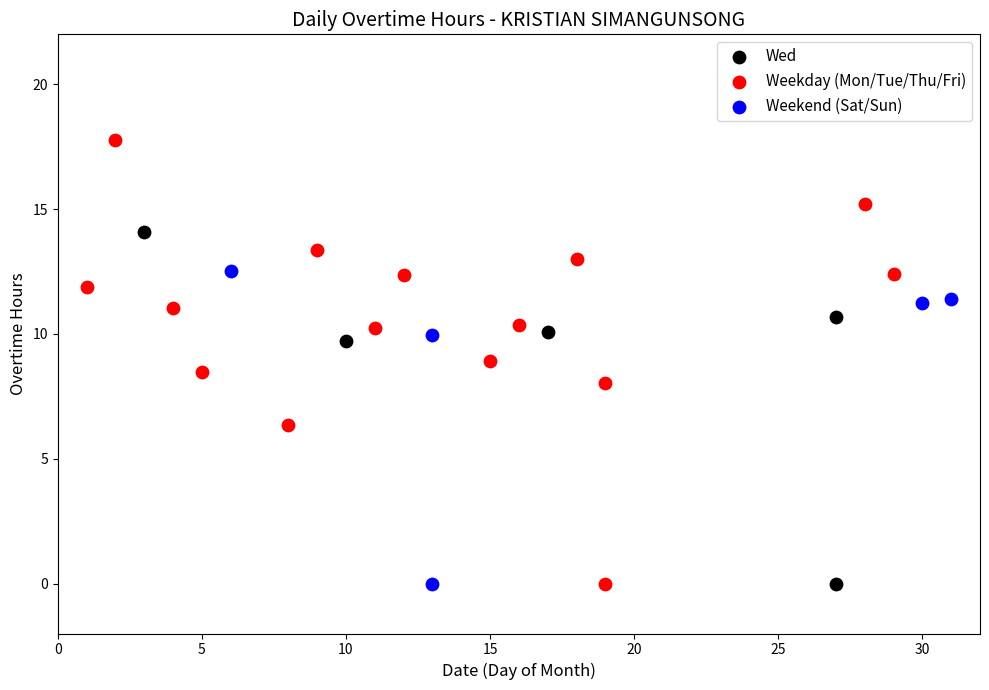

Which series reaches the maximum Y coordinate?

Weekday (Mon/Tue/Thu/Fri)